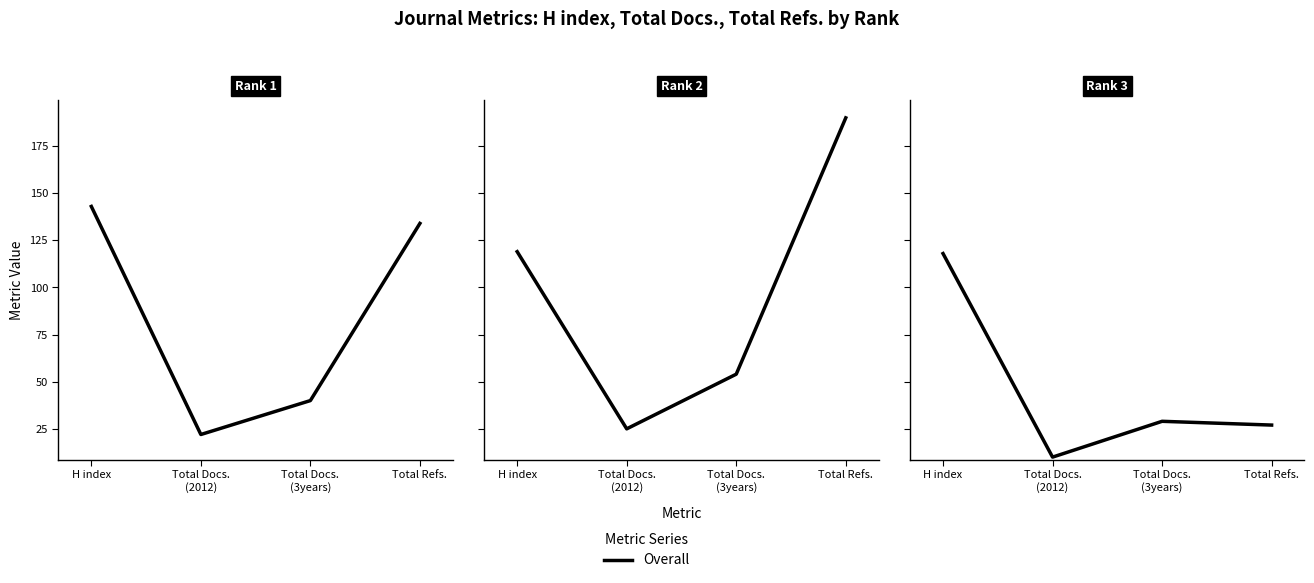

Reading right to left, transcribe all the data shown in this chart.

Rank 1: Total Refs.=134	Total Docs.
(3years)=40	Total Docs.
(2012)=22	H index=143
Rank 2: Total Refs.=190	Total Docs.
(3years)=54	Total Docs.
(2012)=25	H index=119
Rank 3: Total Refs.=27	Total Docs.
(3years)=29	Total Docs.
(2012)=10	H index=118